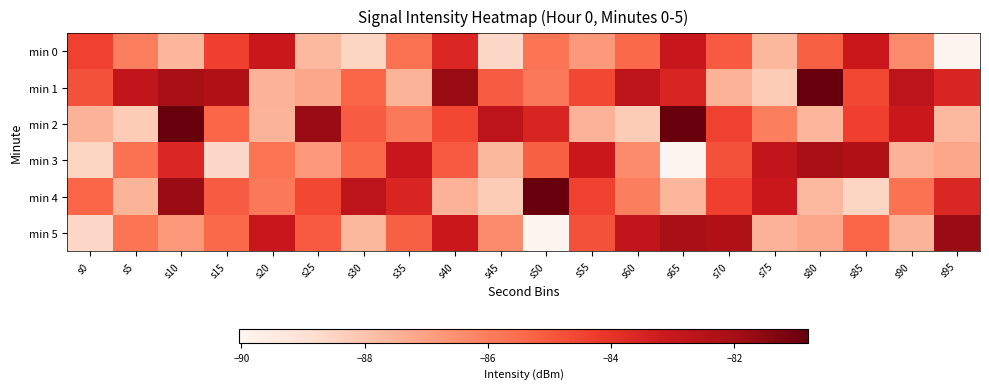

Reading right to left, what are all the values shown in this chart?

min 0: s95=-90.0	s90=-86.4	s85=-83.1	s80=-85.2	s75=-87.6	s70=-85.0	s65=-83.0	s60=-85.4	s55=-86.8	s50=-85.8	s45=-88.6	s40=-83.6	s35=-85.7	s30=-88.5	s25=-87.7	s20=-83.1	s15=-84.4	s10=-87.6	s5=-86.0	s0=-84.4
min 1: s95=-83.6	s90=-82.7	s85=-84.6	s80=-80.8	s75=-88.2	s70=-87.5	s65=-83.6	s60=-82.7	s55=-84.6	s50=-85.8	s45=-85.1	s40=-81.7	s35=-87.5	s30=-85.3	s25=-87.2	s20=-87.5	s15=-82.3	s10=-82.1	s5=-82.8	s0=-84.8
min 2: s95=-87.7	s90=-83.1	s85=-84.4	s80=-87.6	s75=-86.0	s70=-84.4	s65=-80.8	s60=-88.2	s55=-87.5	s50=-83.6	s45=-82.7	s40=-84.6	s35=-85.8	s30=-85.1	s25=-81.7	s20=-87.5	s15=-85.3	s10=-80.8	s5=-88.2	s0=-87.5
min 3: s95=-87.2	s90=-87.5	s85=-82.3	s80=-82.1	s75=-82.8	s70=-84.8	s65=-90.0	s60=-86.4	s55=-83.1	s50=-85.2	s45=-87.6	s40=-85.0	s35=-83.0	s30=-85.4	s25=-86.8	s20=-85.8	s15=-88.6	s10=-83.6	s5=-85.7	s0=-88.5
min 4: s95=-83.6	s90=-85.7	s85=-88.5	s80=-87.7	s75=-83.1	s70=-84.4	s65=-87.6	s60=-86.0	s55=-84.4	s50=-80.8	s45=-88.2	s40=-87.5	s35=-83.6	s30=-82.7	s25=-84.6	s20=-85.8	s15=-85.1	s10=-81.7	s5=-87.5	s0=-85.3
min 5: s95=-81.7	s90=-87.5	s85=-85.3	s80=-87.2	s75=-87.5	s70=-82.3	s65=-82.1	s60=-82.8	s55=-84.8	s50=-90.0	s45=-86.4	s40=-83.1	s35=-85.2	s30=-87.6	s25=-85.0	s20=-83.0	s15=-85.4	s10=-86.8	s5=-85.8	s0=-88.6